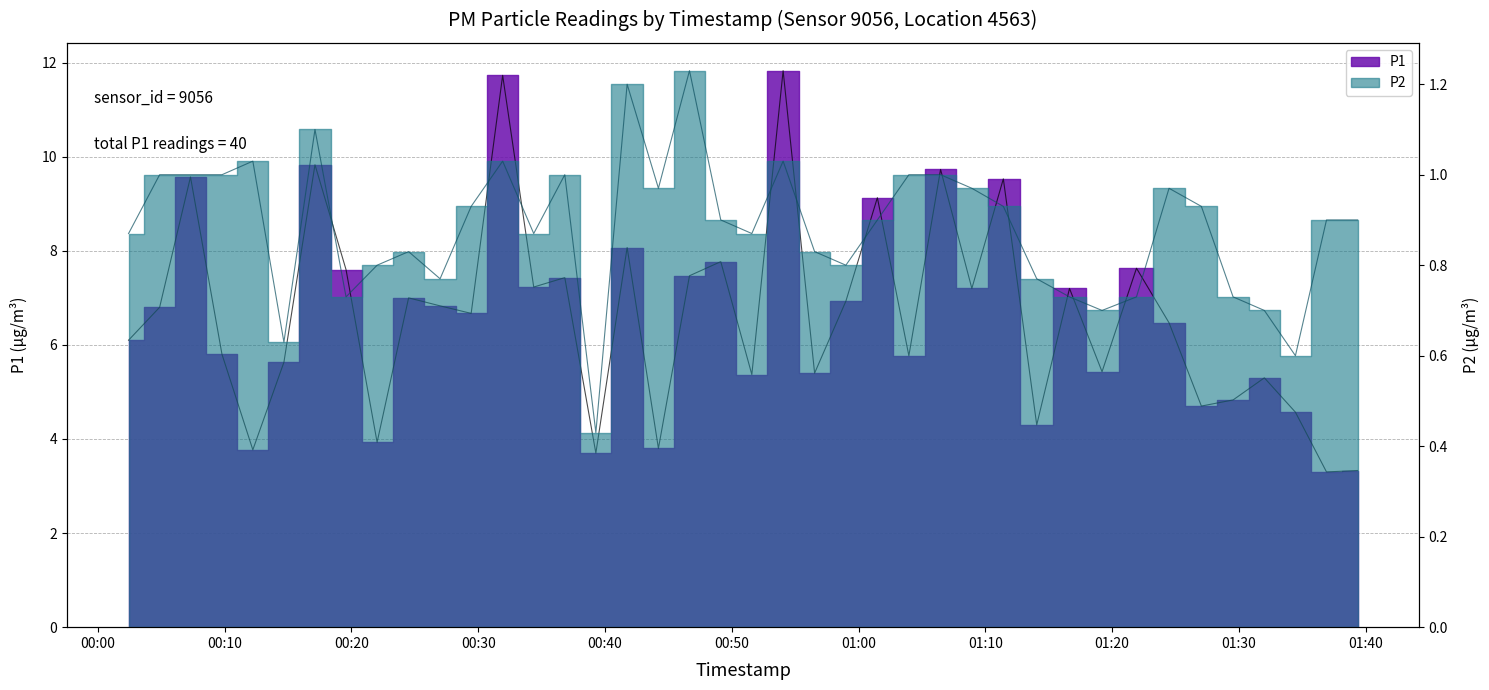

True or false: P1 and P2 cross at least once.

False